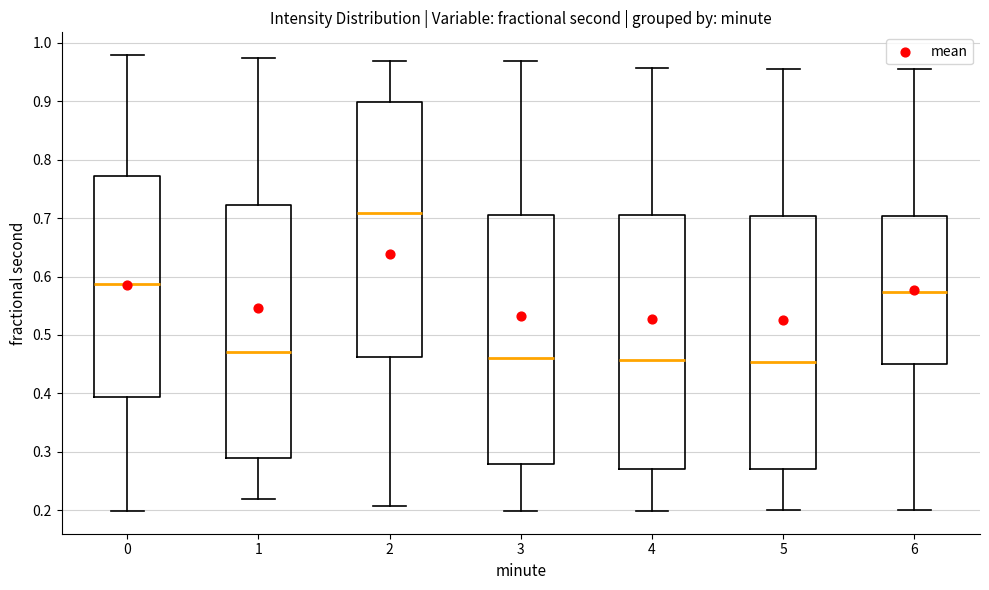

Where does the median line of the box at x = 0 sit on the y-axis? The values are not printed on the chart, so give them approximately, as read against the axis.

0.59